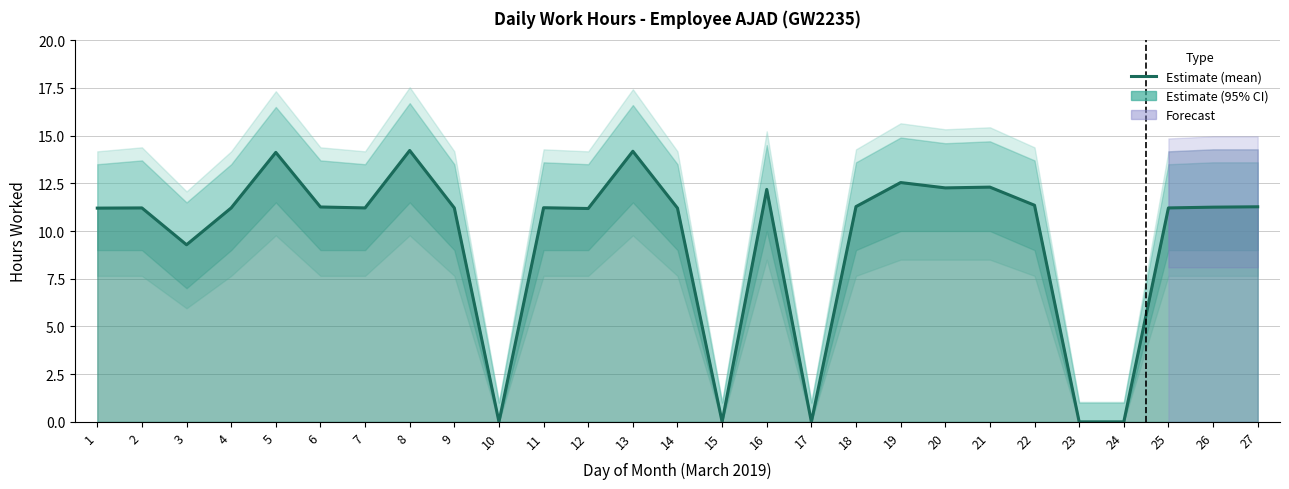

Where is the data nearest to the value 7?

3